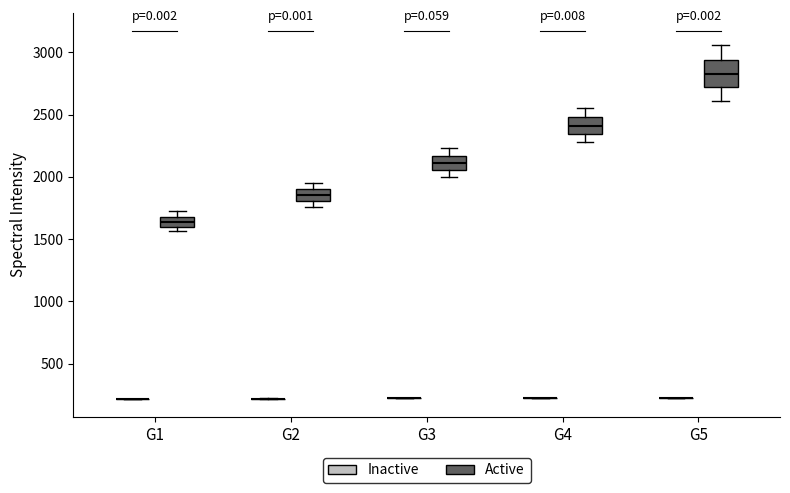

Reading left to right, transcribe this box plot: for each box, give where its median line is, the range the box spans, and where its two whiskers end, as read against the y-axis. The values are not printed on the chart, so give them approximately, as read against the axis.

G1 (Inactive): box collapsed to a line at 200, whiskers 200 to 200
G1 (Active): median 1650, box 1600 to 1700, whiskers 1550 to 1700 (above the box's upper edge)
G2 (Inactive): box collapsed to a line at 200, whiskers 200 to 200
G2 (Active): median 1850, box 1800 to 1900, whiskers 1750 to 1950
G3 (Inactive): box collapsed to a line at 200, whiskers 200 to 200
G3 (Active): median 2100, box 2050 to 2150, whiskers 2000 to 2250
G4 (Inactive): box collapsed to a line at 200, whiskers 200 to 200
G4 (Active): median 2400, box 2350 to 2500, whiskers 2300 to 2550
G5 (Inactive): box collapsed to a line at 200, whiskers 200 to 200
G5 (Active): median 2850, box 2700 to 2950, whiskers 2600 to 3050